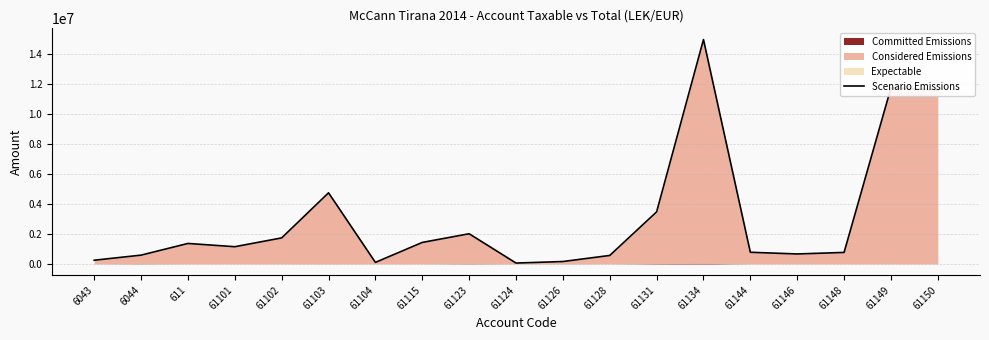

What is the label of the 3rd point from the left?

611